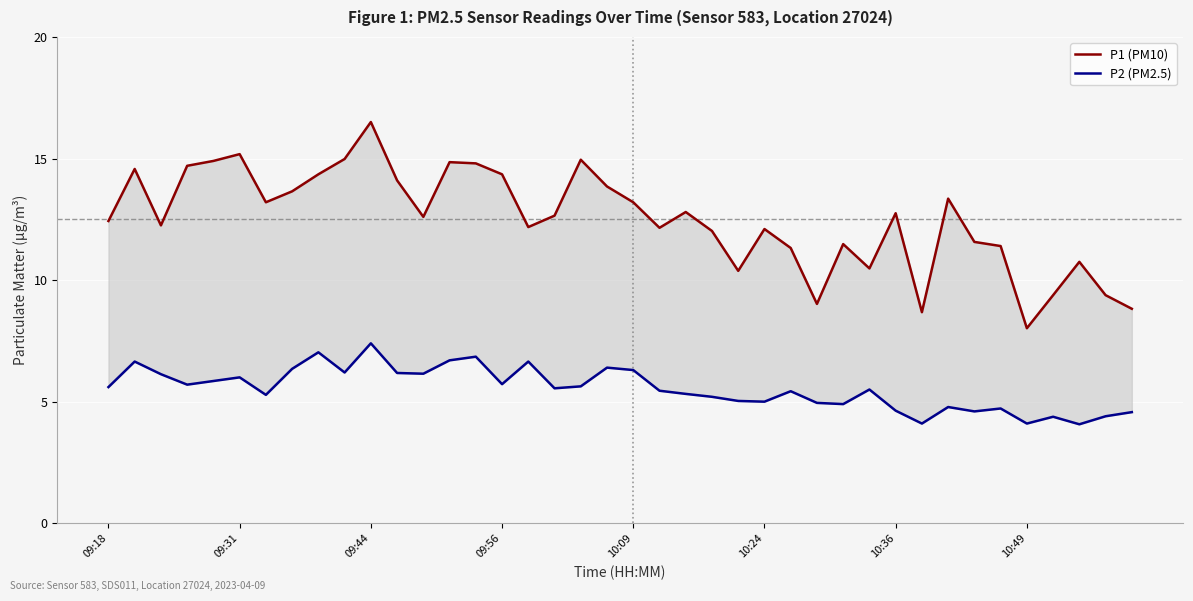

What value does the P2 (PM2.5) series have at 21?

5.5